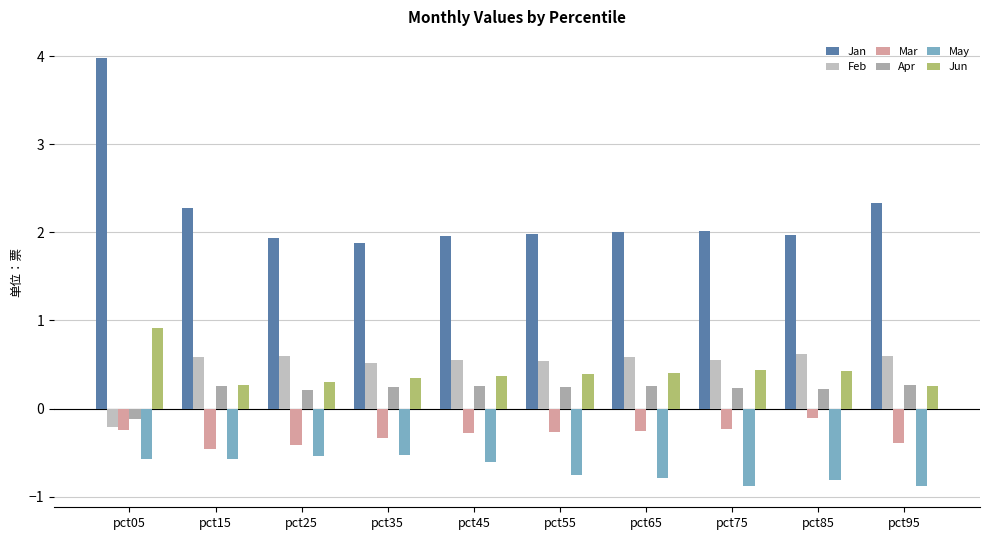

What is the average value of the May series?

-0.7